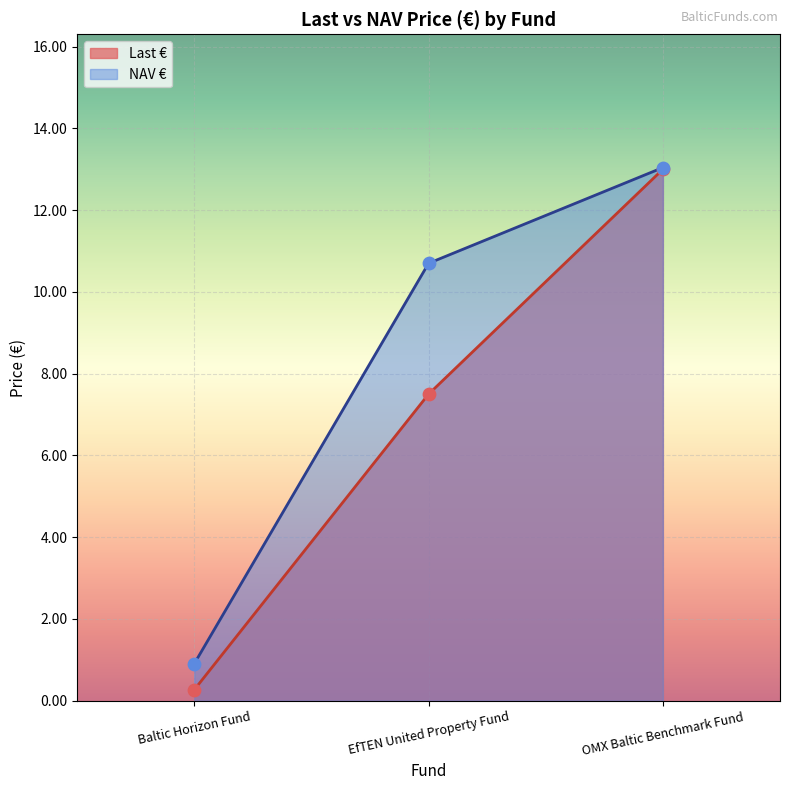

What is the total value across all series at Baltic Horizon Fund?

1.2